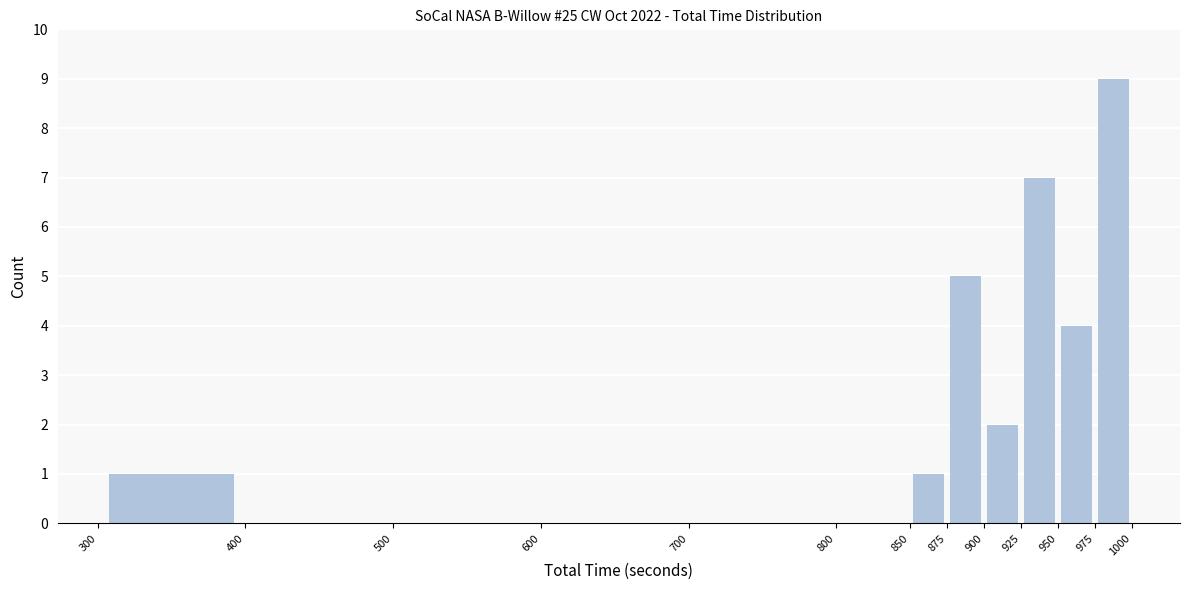

Which range on the x-axis has the tallest bar?

975 to 1000